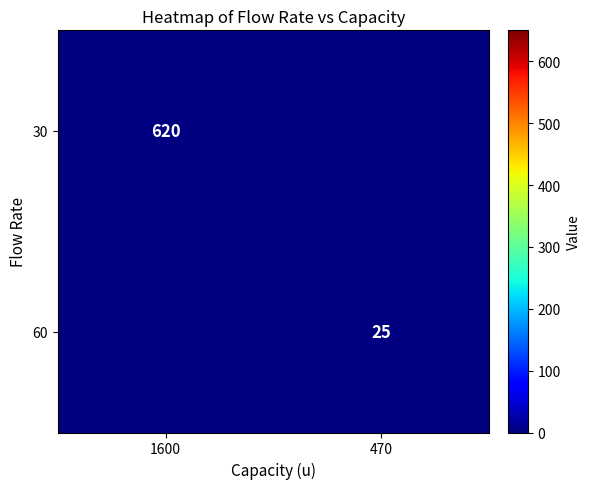

Which category has the highest value in the 30 series?

1600